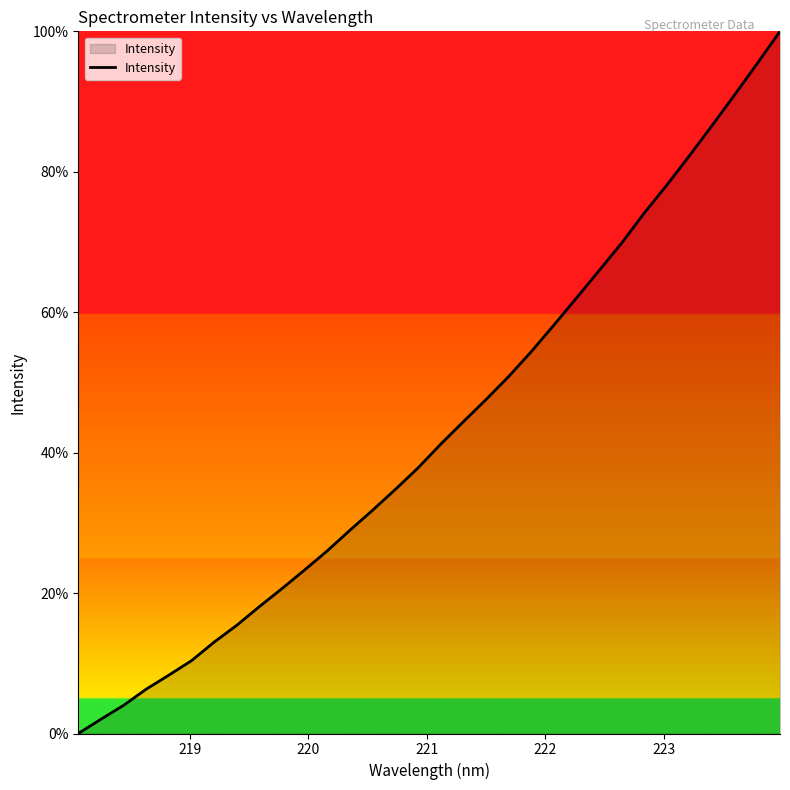

What is the maximum value shown in the chart?

100.0